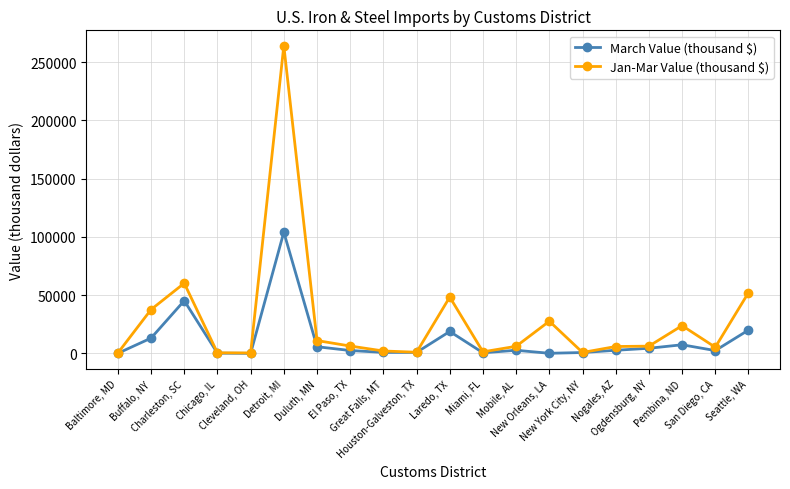

How many data points in Jan-Mar Value (thousand $) are less than 6200?

10